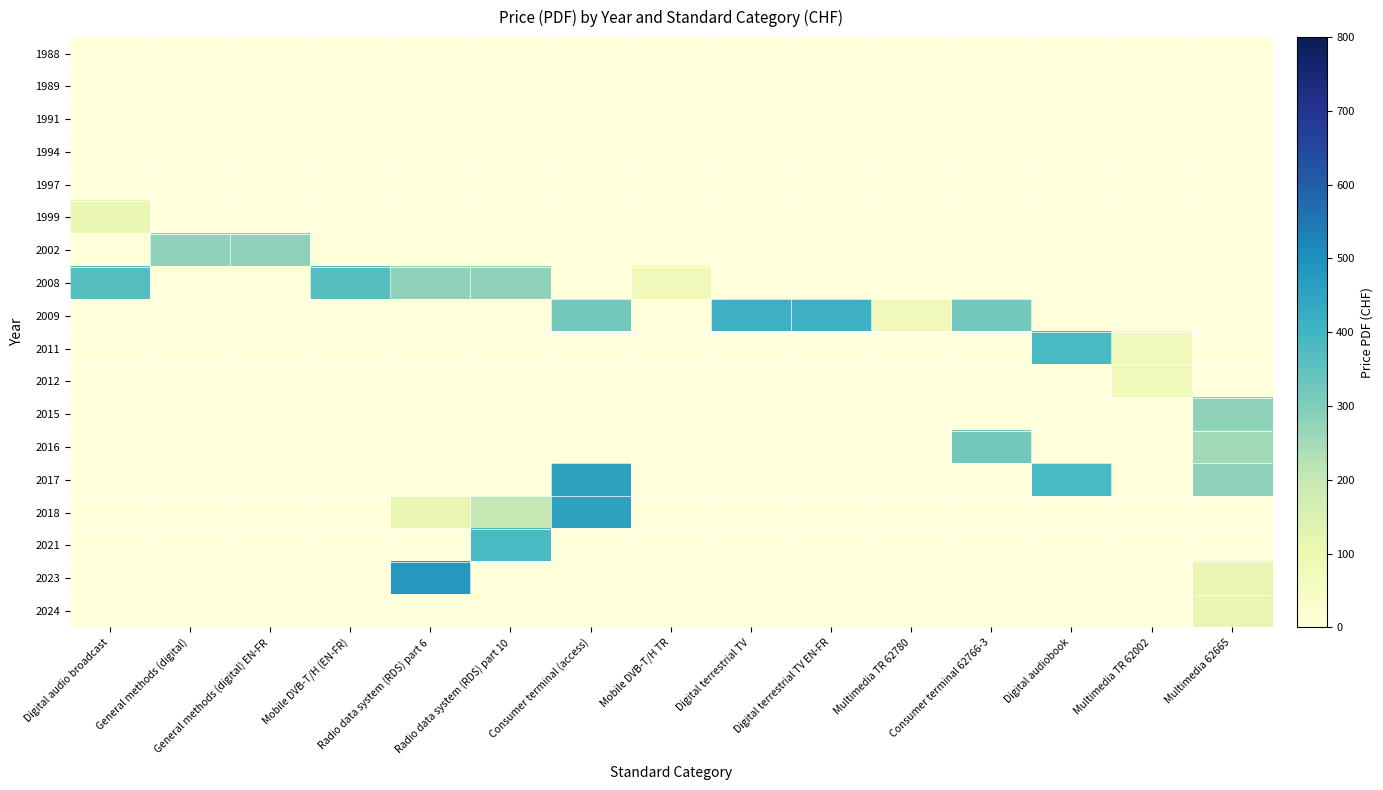

Reading right to left, what are all the values shown in this chart?

1988: Multimedia 62665=0	Multimedia TR 62002=0	Digital audiobook=0	Consumer terminal 62766-3=0	Multimedia TR 62780=0	Digital terrestrial TV EN-FR=0	Digital terrestrial TV=0	Mobile DVB-T/H TR=0	Consumer terminal (access)=0	Radio data system (RDS) part 10=0	Radio data system (RDS) part 6=0	Mobile DVB-T/H (EN-FR)=0	General methods (digital) EN-FR=0	General methods (digital)=0	Digital audio broadcast=0
1989: Multimedia 62665=0	Multimedia TR 62002=0	Digital audiobook=0	Consumer terminal 62766-3=0	Multimedia TR 62780=0	Digital terrestrial TV EN-FR=0	Digital terrestrial TV=0	Mobile DVB-T/H TR=0	Consumer terminal (access)=0	Radio data system (RDS) part 10=0	Radio data system (RDS) part 6=0	Mobile DVB-T/H (EN-FR)=0	General methods (digital) EN-FR=0	General methods (digital)=0	Digital audio broadcast=0
1991: Multimedia 62665=0	Multimedia TR 62002=0	Digital audiobook=0	Consumer terminal 62766-3=0	Multimedia TR 62780=0	Digital terrestrial TV EN-FR=0	Digital terrestrial TV=0	Mobile DVB-T/H TR=0	Consumer terminal (access)=0	Radio data system (RDS) part 10=0	Radio data system (RDS) part 6=0	Mobile DVB-T/H (EN-FR)=0	General methods (digital) EN-FR=0	General methods (digital)=0	Digital audio broadcast=0
1994: Multimedia 62665=0	Multimedia TR 62002=0	Digital audiobook=0	Consumer terminal 62766-3=0	Multimedia TR 62780=0	Digital terrestrial TV EN-FR=0	Digital terrestrial TV=0	Mobile DVB-T/H TR=0	Consumer terminal (access)=0	Radio data system (RDS) part 10=0	Radio data system (RDS) part 6=0	Mobile DVB-T/H (EN-FR)=0	General methods (digital) EN-FR=0	General methods (digital)=0	Digital audio broadcast=0
1997: Multimedia 62665=0	Multimedia TR 62002=0	Digital audiobook=0	Consumer terminal 62766-3=0	Multimedia TR 62780=0	Digital terrestrial TV EN-FR=0	Digital terrestrial TV=0	Mobile DVB-T/H TR=0	Consumer terminal (access)=0	Radio data system (RDS) part 10=0	Radio data system (RDS) part 6=0	Mobile DVB-T/H (EN-FR)=0	General methods (digital) EN-FR=0	General methods (digital)=0	Digital audio broadcast=0
1999: Multimedia 62665=0	Multimedia TR 62002=0	Digital audiobook=0	Consumer terminal 62766-3=0	Multimedia TR 62780=0	Digital terrestrial TV EN-FR=0	Digital terrestrial TV=0	Mobile DVB-T/H TR=0	Consumer terminal (access)=0	Radio data system (RDS) part 10=0	Radio data system (RDS) part 6=0	Mobile DVB-T/H (EN-FR)=0	General methods (digital) EN-FR=0	General methods (digital)=0	Digital audio broadcast=115
2002: Multimedia 62665=0	Multimedia TR 62002=0	Digital audiobook=0	Consumer terminal 62766-3=0	Multimedia TR 62780=0	Digital terrestrial TV EN-FR=0	Digital terrestrial TV=0	Mobile DVB-T/H TR=0	Consumer terminal (access)=0	Radio data system (RDS) part 10=0	Radio data system (RDS) part 6=0	Mobile DVB-T/H (EN-FR)=0	General methods (digital) EN-FR=280	General methods (digital)=280	Digital audio broadcast=0
2008: Multimedia 62665=0	Multimedia TR 62002=0	Digital audiobook=0	Consumer terminal 62766-3=0	Multimedia TR 62780=0	Digital terrestrial TV EN-FR=0	Digital terrestrial TV=0	Mobile DVB-T/H TR=80	Consumer terminal (access)=0	Radio data system (RDS) part 10=280	Radio data system (RDS) part 6=280	Mobile DVB-T/H (EN-FR)=365	General methods (digital) EN-FR=0	General methods (digital)=0	Digital audio broadcast=365
2009: Multimedia 62665=0	Multimedia TR 62002=0	Digital audiobook=0	Consumer terminal 62766-3=320	Multimedia TR 62780=80	Digital terrestrial TV EN-FR=410	Digital terrestrial TV=410	Mobile DVB-T/H TR=0	Consumer terminal (access)=320	Radio data system (RDS) part 10=0	Radio data system (RDS) part 6=0	Mobile DVB-T/H (EN-FR)=0	General methods (digital) EN-FR=0	General methods (digital)=0	Digital audio broadcast=0
2011: Multimedia 62665=0	Multimedia TR 62002=80	Digital audiobook=385	Consumer terminal 62766-3=0	Multimedia TR 62780=0	Digital terrestrial TV EN-FR=0	Digital terrestrial TV=0	Mobile DVB-T/H TR=0	Consumer terminal (access)=0	Radio data system (RDS) part 10=0	Radio data system (RDS) part 6=0	Mobile DVB-T/H (EN-FR)=0	General methods (digital) EN-FR=0	General methods (digital)=0	Digital audio broadcast=0
2012: Multimedia 62665=0	Multimedia TR 62002=80	Digital audiobook=0	Consumer terminal 62766-3=0	Multimedia TR 62780=0	Digital terrestrial TV EN-FR=0	Digital terrestrial TV=0	Mobile DVB-T/H TR=0	Consumer terminal (access)=0	Radio data system (RDS) part 10=0	Radio data system (RDS) part 6=0	Mobile DVB-T/H (EN-FR)=0	General methods (digital) EN-FR=0	General methods (digital)=0	Digital audio broadcast=0
2015: Multimedia 62665=280	Multimedia TR 62002=0	Digital audiobook=0	Consumer terminal 62766-3=0	Multimedia TR 62780=0	Digital terrestrial TV EN-FR=0	Digital terrestrial TV=0	Mobile DVB-T/H TR=0	Consumer terminal (access)=0	Radio data system (RDS) part 10=0	Radio data system (RDS) part 6=0	Mobile DVB-T/H (EN-FR)=0	General methods (digital) EN-FR=0	General methods (digital)=0	Digital audio broadcast=0
2016: Multimedia 62665=250	Multimedia TR 62002=0	Digital audiobook=0	Consumer terminal 62766-3=320	Multimedia TR 62780=0	Digital terrestrial TV EN-FR=0	Digital terrestrial TV=0	Mobile DVB-T/H TR=0	Consumer terminal (access)=0	Radio data system (RDS) part 10=0	Radio data system (RDS) part 6=0	Mobile DVB-T/H (EN-FR)=0	General methods (digital) EN-FR=0	General methods (digital)=0	Digital audio broadcast=0
2017: Multimedia 62665=280	Multimedia TR 62002=0	Digital audiobook=385	Consumer terminal 62766-3=0	Multimedia TR 62780=0	Digital terrestrial TV EN-FR=0	Digital terrestrial TV=0	Mobile DVB-T/H TR=0	Consumer terminal (access)=450	Radio data system (RDS) part 10=0	Radio data system (RDS) part 6=0	Mobile DVB-T/H (EN-FR)=0	General methods (digital) EN-FR=0	General methods (digital)=0	Digital audio broadcast=0
2018: Multimedia 62665=0	Multimedia TR 62002=0	Digital audiobook=0	Consumer terminal 62766-3=0	Multimedia TR 62780=0	Digital terrestrial TV EN-FR=0	Digital terrestrial TV=0	Mobile DVB-T/H TR=0	Consumer terminal (access)=450	Radio data system (RDS) part 10=200	Radio data system (RDS) part 6=115	Mobile DVB-T/H (EN-FR)=0	General methods (digital) EN-FR=0	General methods (digital)=0	Digital audio broadcast=0
2021: Multimedia 62665=0	Multimedia TR 62002=0	Digital audiobook=0	Consumer terminal 62766-3=0	Multimedia TR 62780=0	Digital terrestrial TV EN-FR=0	Digital terrestrial TV=0	Mobile DVB-T/H TR=0	Consumer terminal (access)=0	Radio data system (RDS) part 10=385	Radio data system (RDS) part 6=0	Mobile DVB-T/H (EN-FR)=0	General methods (digital) EN-FR=0	General methods (digital)=0	Digital audio broadcast=0
2023: Multimedia 62665=115	Multimedia TR 62002=0	Digital audiobook=0	Consumer terminal 62766-3=0	Multimedia TR 62780=0	Digital terrestrial TV EN-FR=0	Digital terrestrial TV=0	Mobile DVB-T/H TR=0	Consumer terminal (access)=0	Radio data system (RDS) part 10=0	Radio data system (RDS) part 6=476	Mobile DVB-T/H (EN-FR)=0	General methods (digital) EN-FR=0	General methods (digital)=0	Digital audio broadcast=0
2024: Multimedia 62665=115	Multimedia TR 62002=0	Digital audiobook=0	Consumer terminal 62766-3=0	Multimedia TR 62780=0	Digital terrestrial TV EN-FR=0	Digital terrestrial TV=0	Mobile DVB-T/H TR=0	Consumer terminal (access)=0	Radio data system (RDS) part 10=0	Radio data system (RDS) part 6=0	Mobile DVB-T/H (EN-FR)=0	General methods (digital) EN-FR=0	General methods (digital)=0	Digital audio broadcast=0